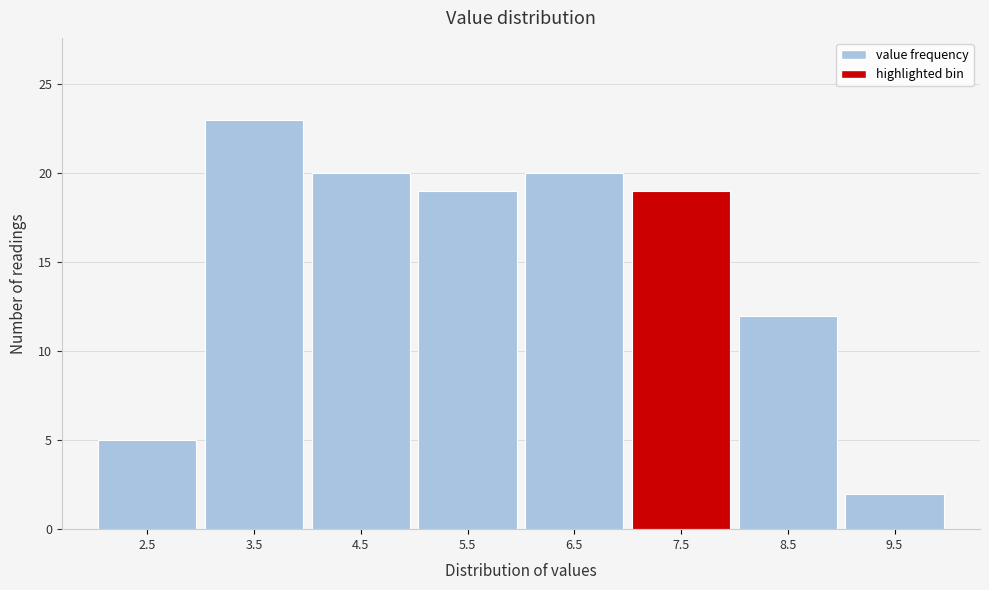

Reading left to right, what are all the values shown in this chart?

2.5=5	3.5=23	4.5=20	5.5=19	6.5=20	7.5=19	8.5=12	9.5=2